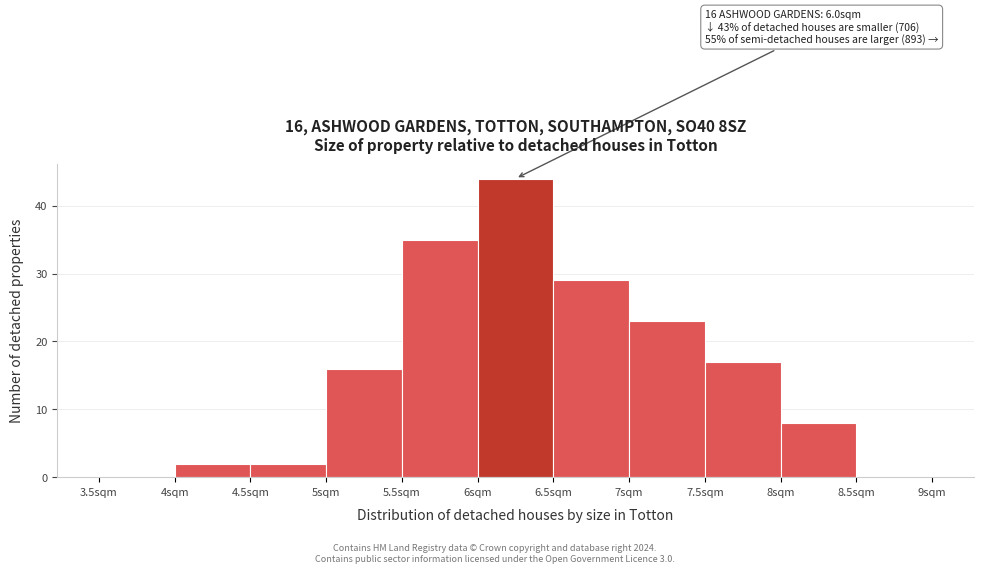

Over which range of the x-axis is the bar tallest?

6.0 to 6.5